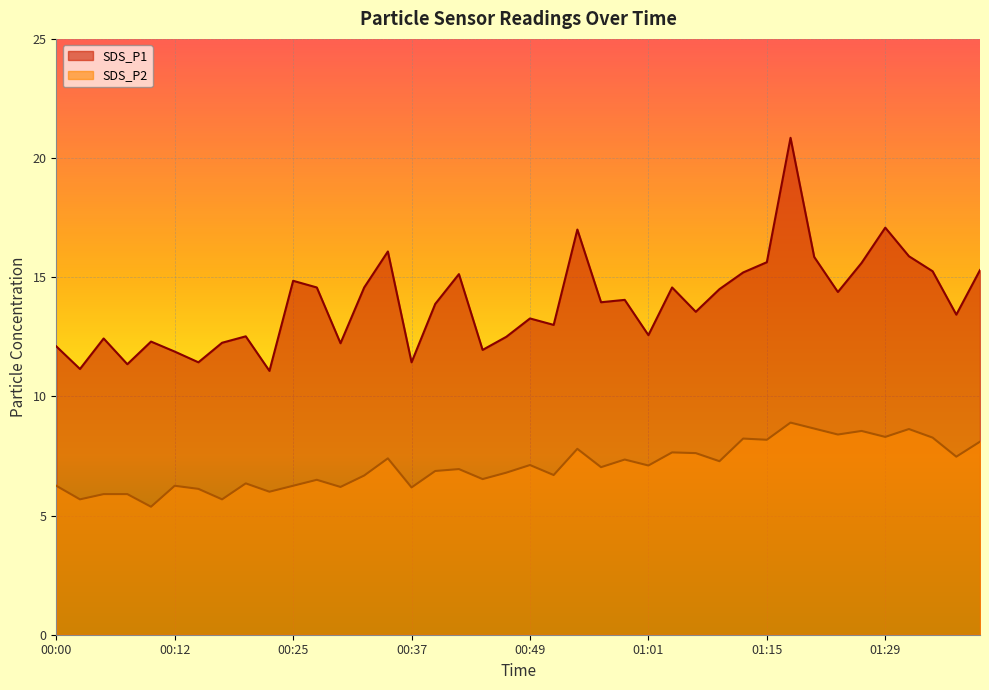

Between 00:34 and 01:13, which is larger?

00:34